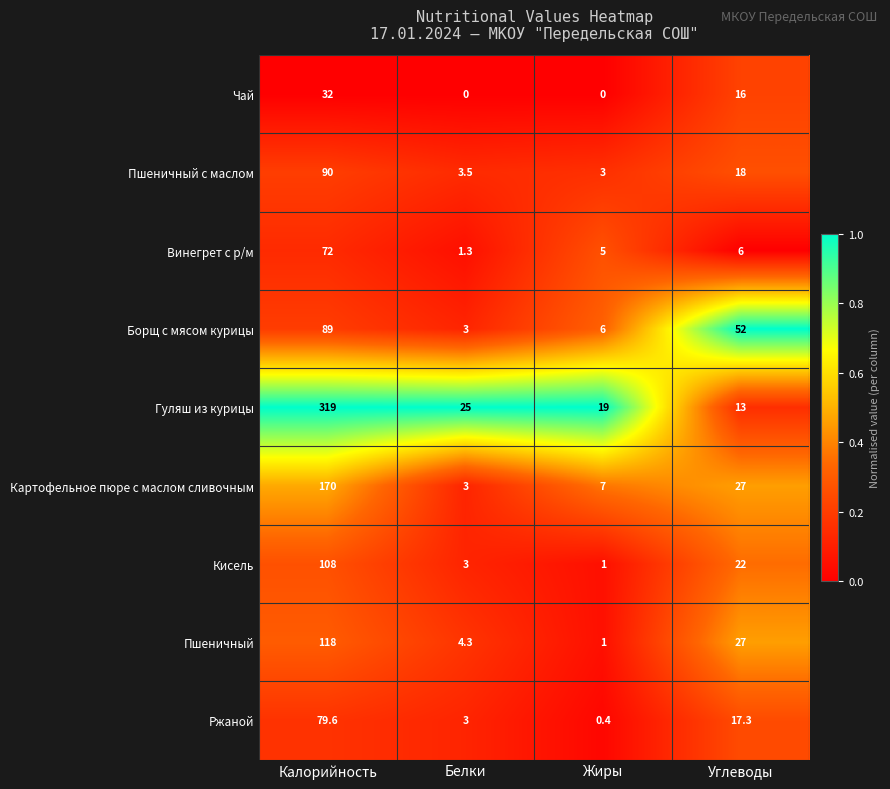

Where does the Пшеничный series first go above 27?

Калорийность